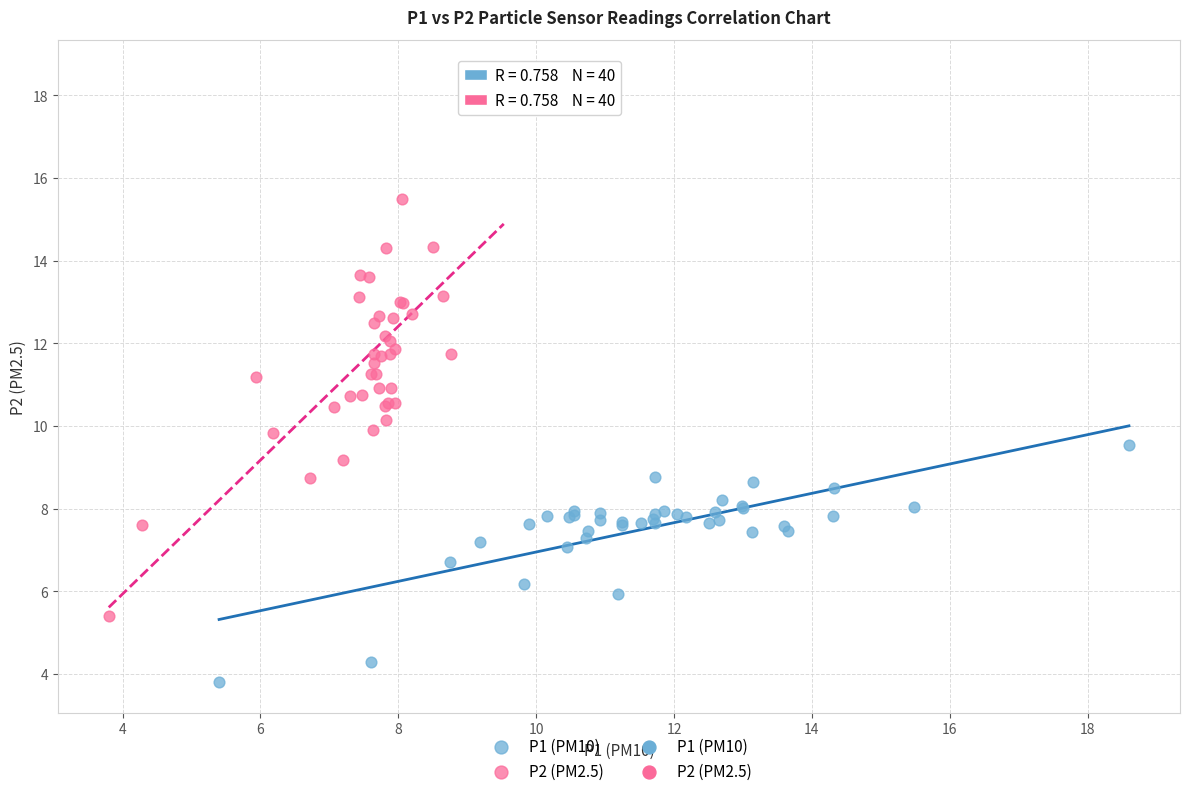

Which series has the widest spread of Y values?

P2 (PM2.5)